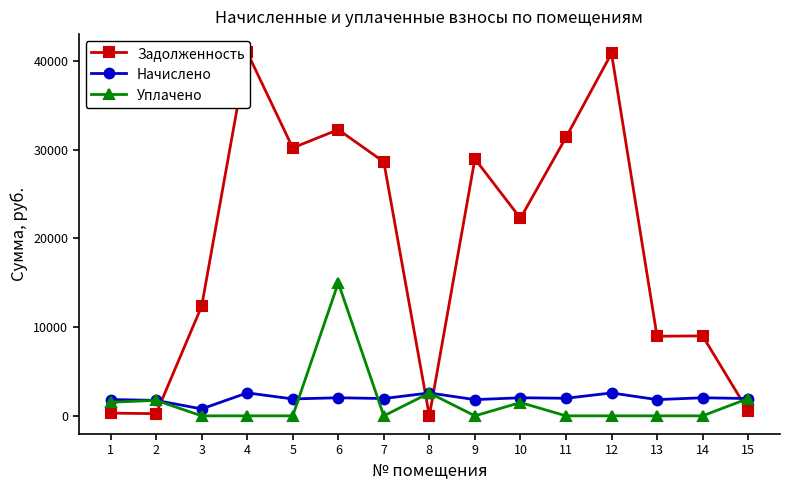

What is the value of the Начислено point at the 15th from the left?

1953.0